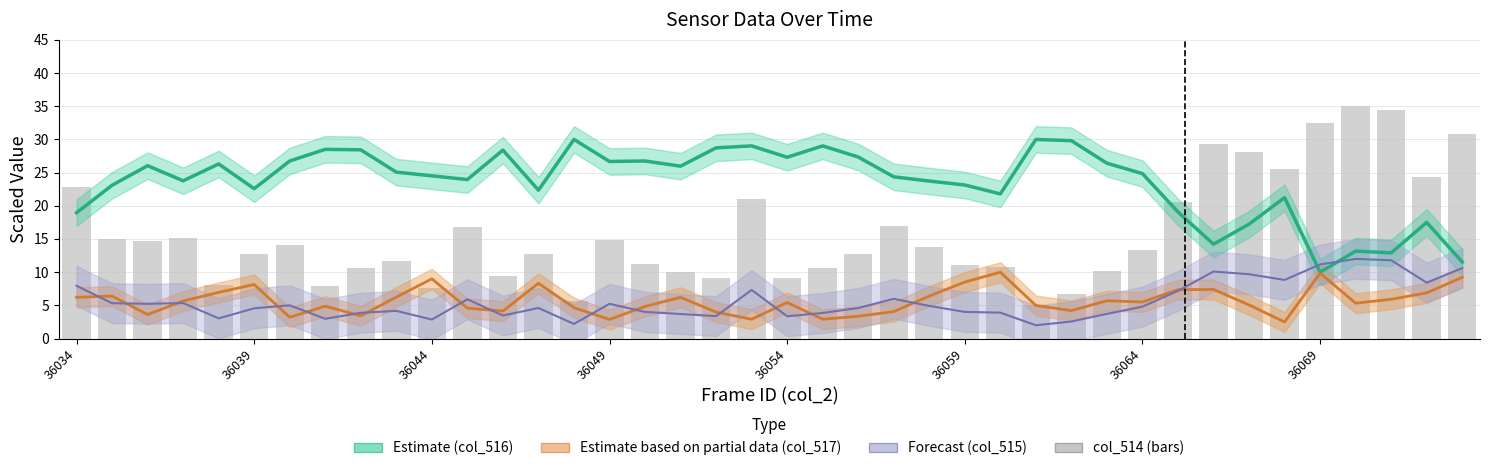

What is the sum of the values at 37 and 30?

47.8